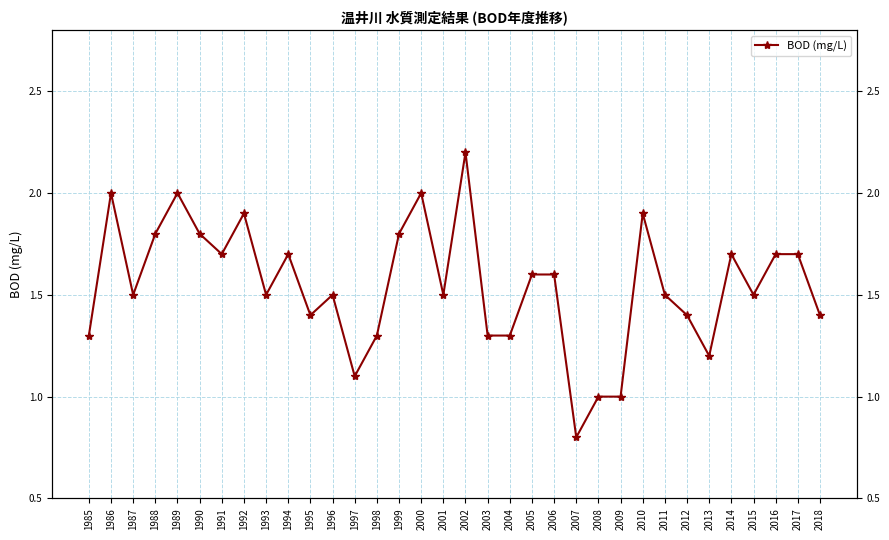

The chart shows a value of 1.7 at 2014. True or false?

True